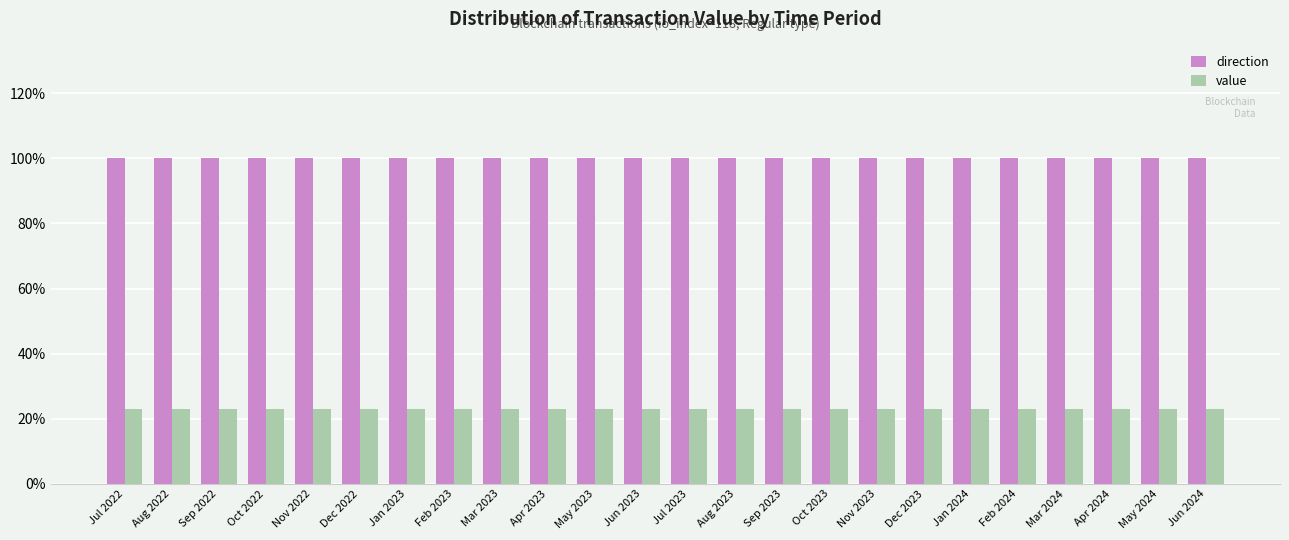

The direction series shows 100.0 at Mar 2024. True or false?

True